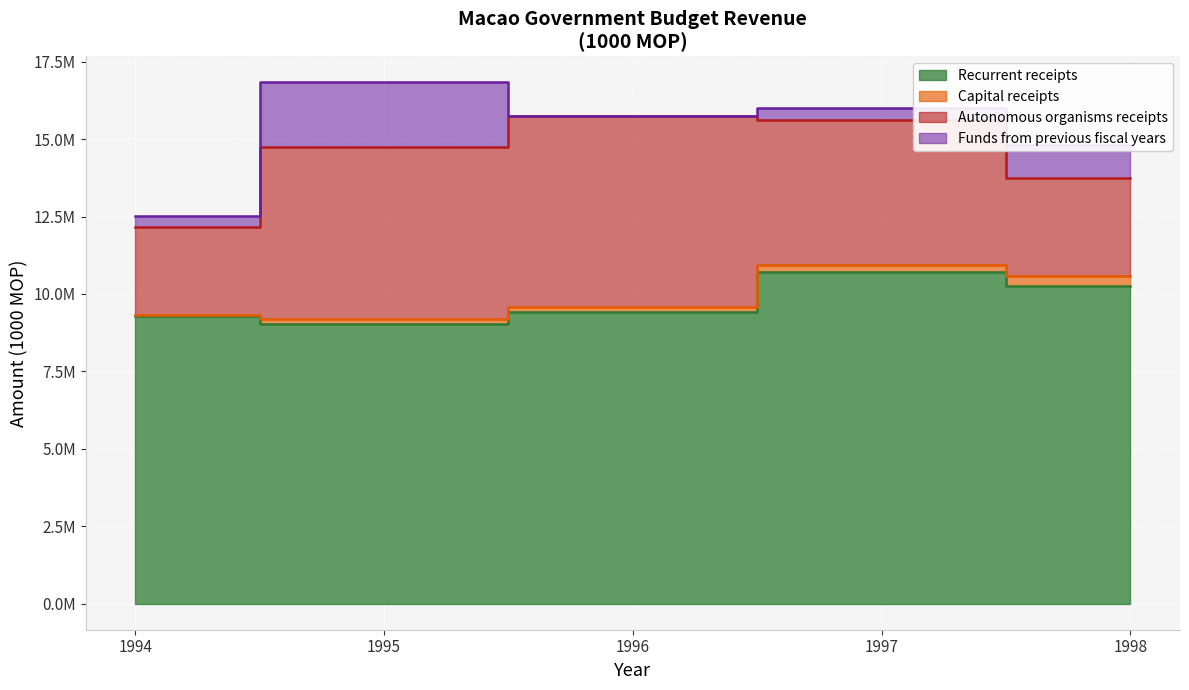

Which has a higher value, 1995 or 1996?

1996